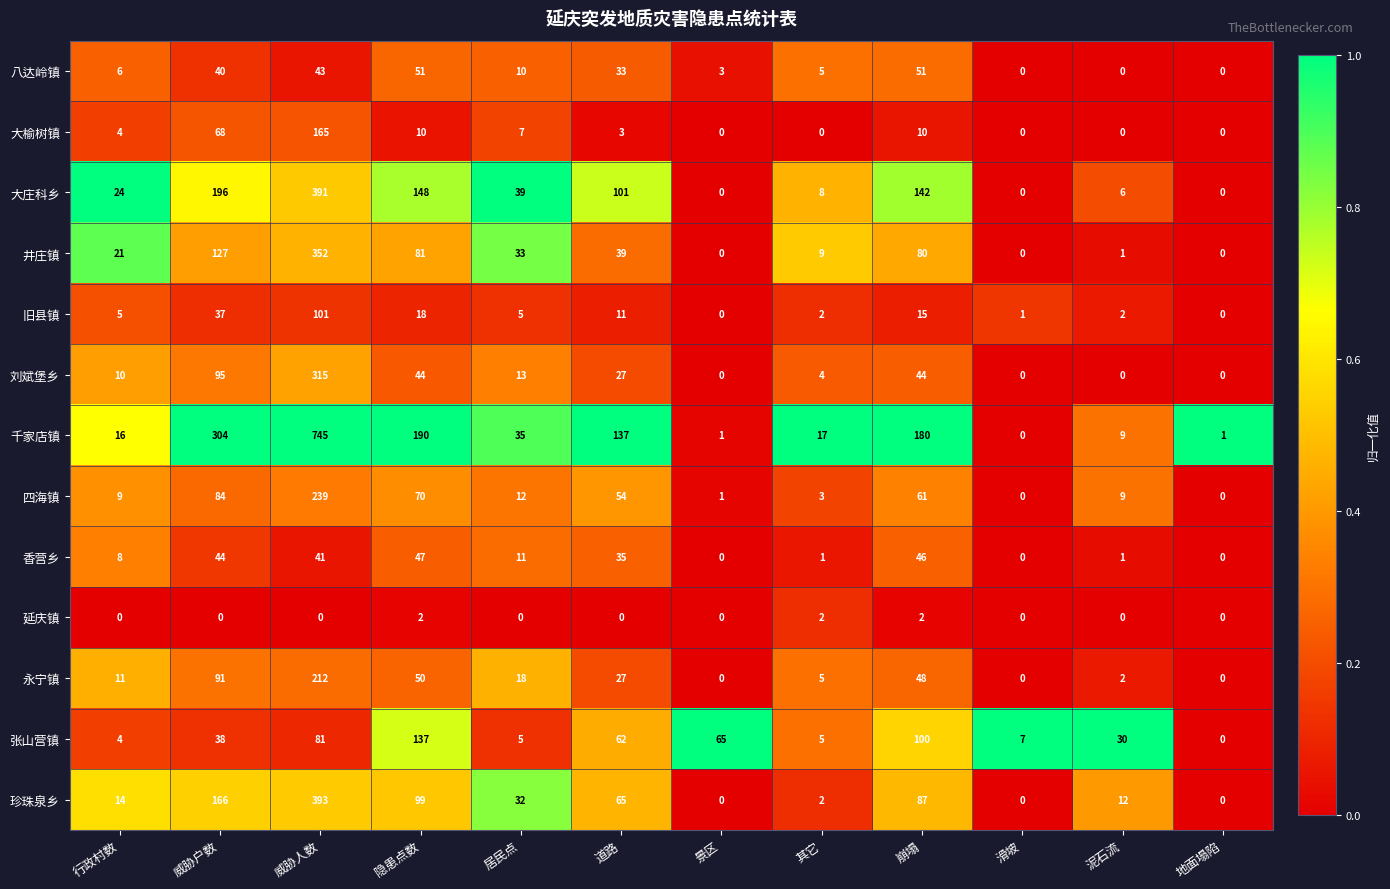

What is the average value of the 永宁镇 series?

39